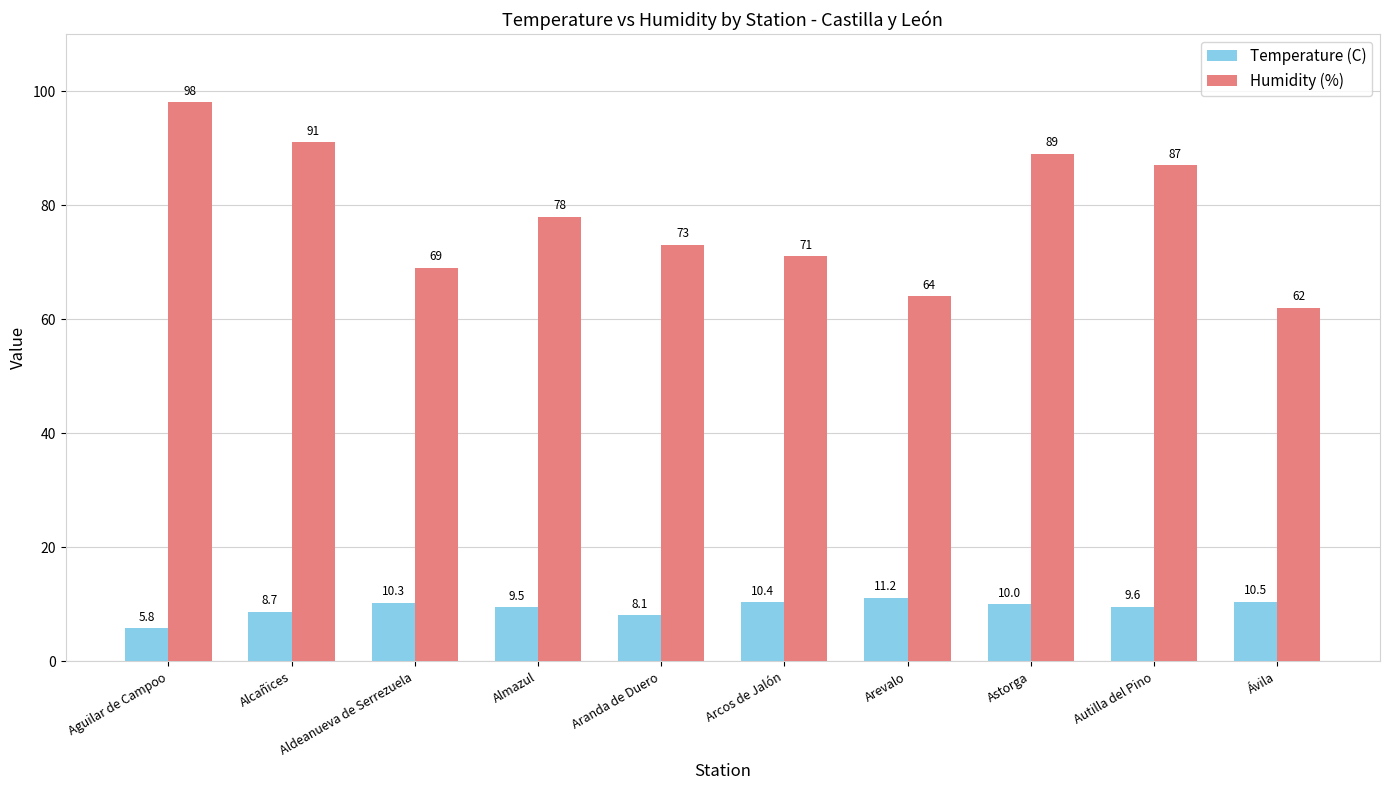

Where does the Temperature (C) series first go above 10?

Aldeanueva de Serrezuela